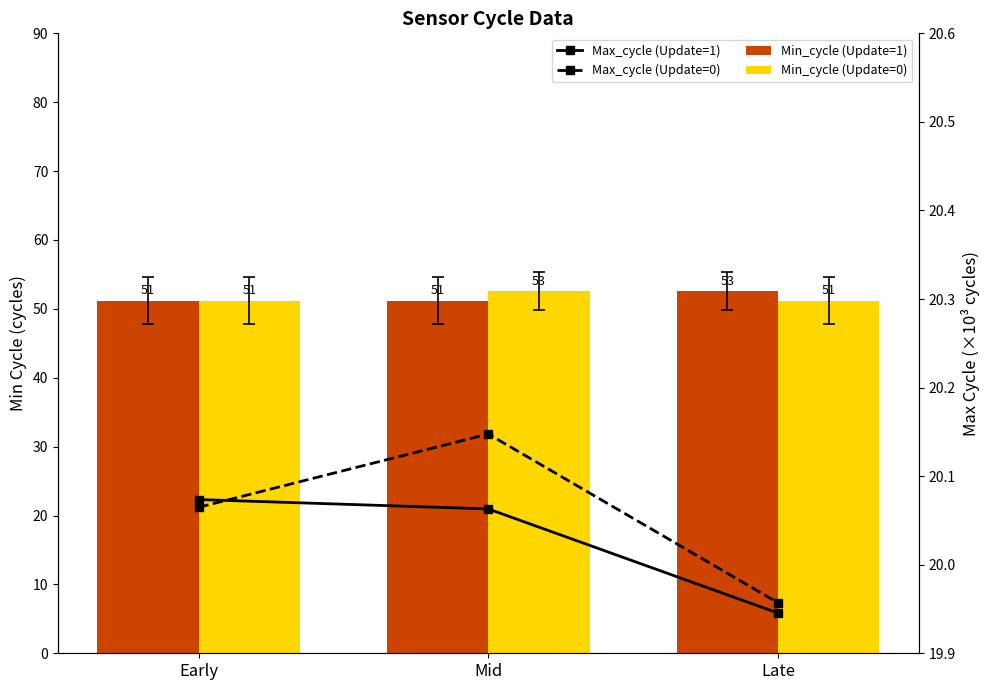

Is the value of Max_cycle (Update=1) at Early greater than the value of Max_cycle (Update=0) at Early?

Yes